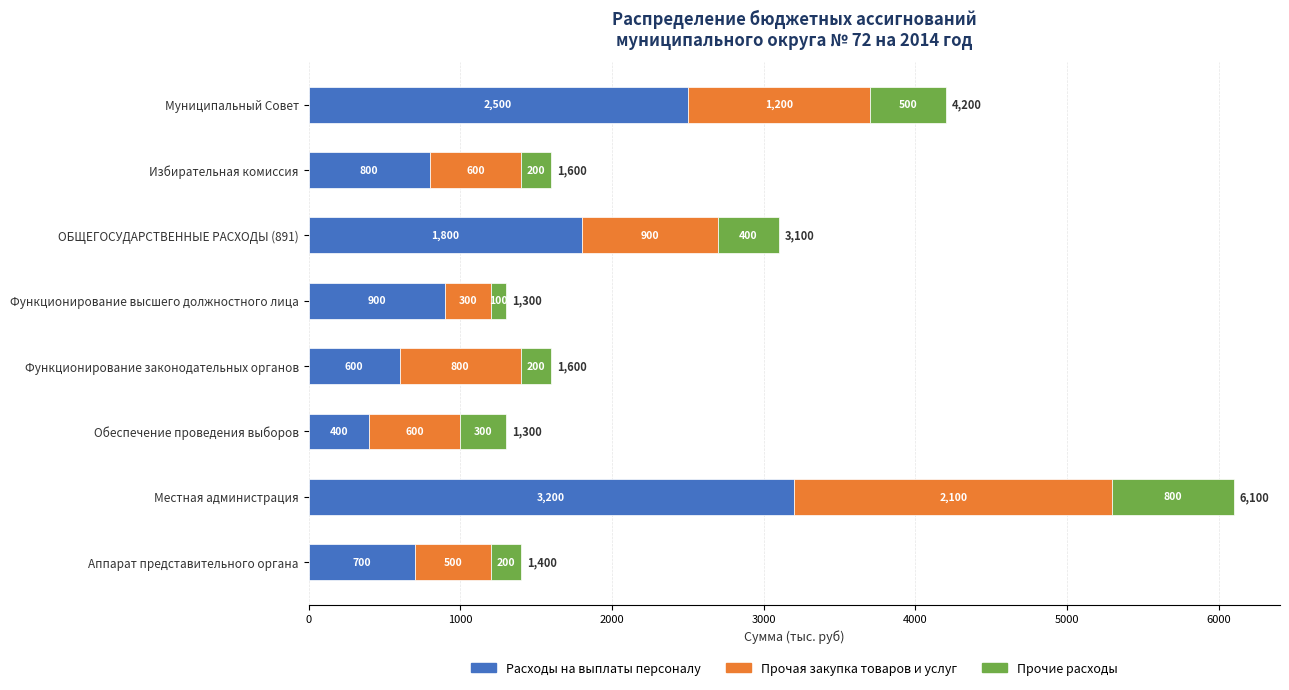

At which category is the sum across all series the highest?

Местная администрация